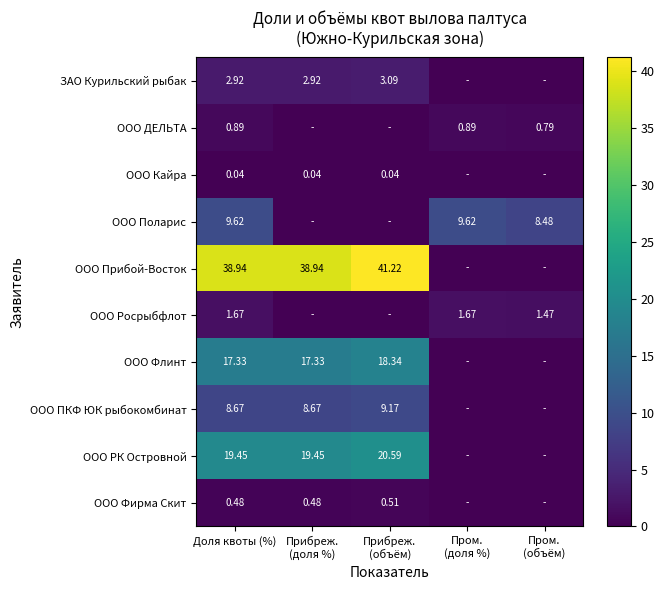

At how many categories does at least one series exceed 39?

1